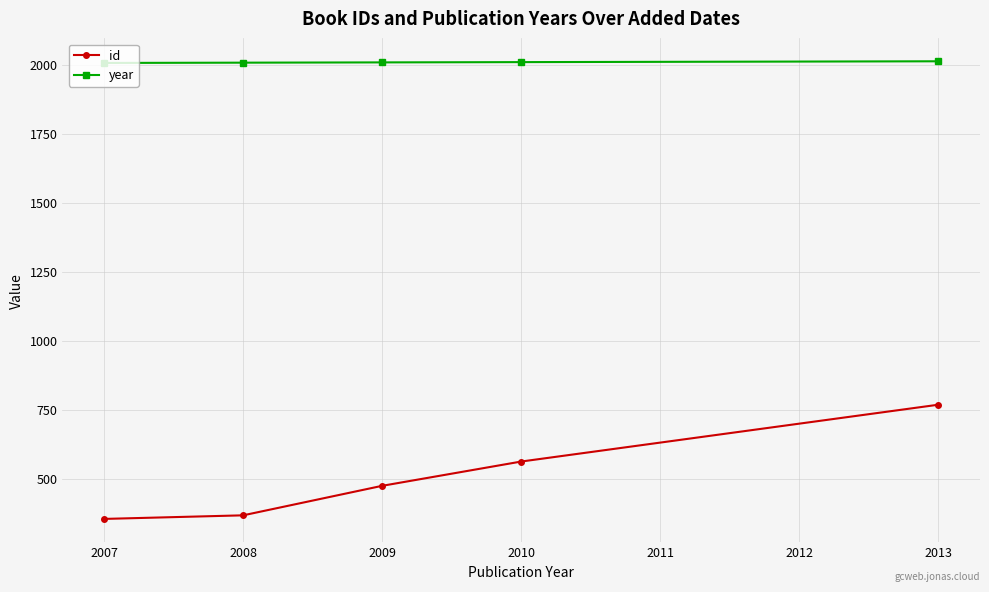

Which series has the widest spread of values?

id